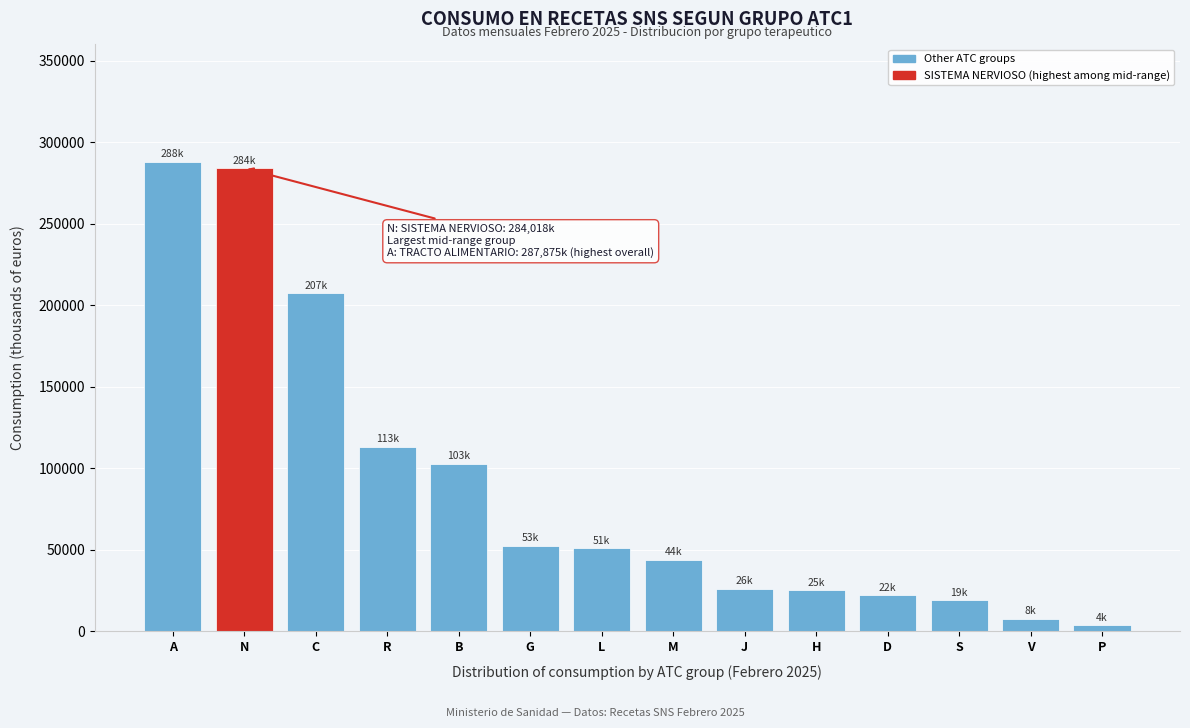

What is the sum of the values at G and S?

71599.4